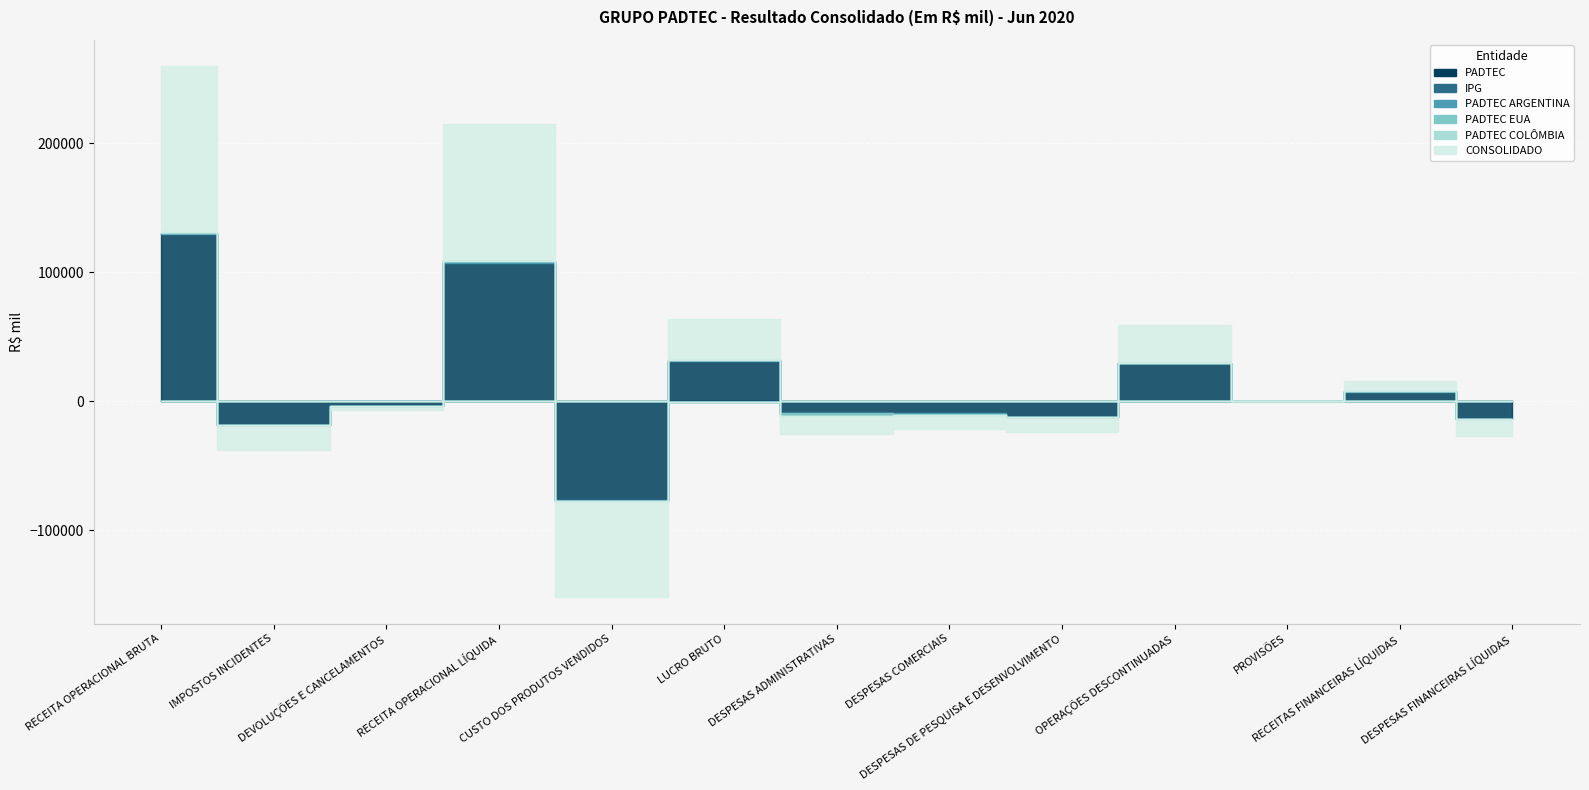

Reading right to left, extract all data points from this chart.

PADTEC: -13428.0	7419.4	0.0	29657.6	-12012.5	-9297.5	-9399.5	30891.5	-76533.3	107424.9	-3480.8	-18737.4	129643.1
IPG: 0.0	0.0	0.0	0.0	-53.2	-84.5	0.0	-296.6	-296.6	0.0	0.0	0.0	0.0
PADTEC ARGENTINA: -0.3	181.6	0.0	0.0	0.0	-603.9	-89.1	703.9	-318.2	1022.1	0.0	-31.1	1053.2
PADTEC EUA: -2.0	0.0	0.0	0.0	0.0	-438.7	-1791.4	0.0	0.0	0.0	0.0	0.0	0.0
PADTEC COLÔMBIA: -189.2	140.3	0.0	0.0	0.0	-460.7	-74.5	353.7	-23.5	377.2	0.0	0.0	377.2
CONSOLIDADO: -13701.1	7846.8	192.9	29657.6	-12065.6	-10885.3	-14325.6	31652.5	-74654.1	106306.6	-3480.8	-18768.4	128555.9